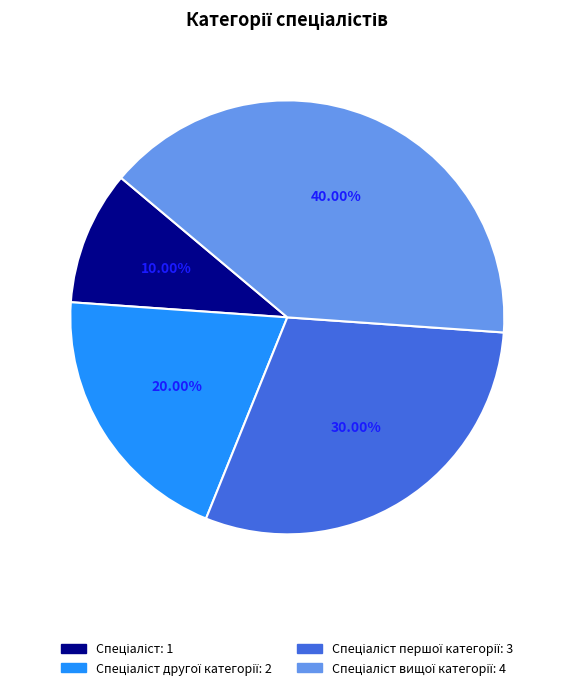

Is there a majority slice in this chart?

No